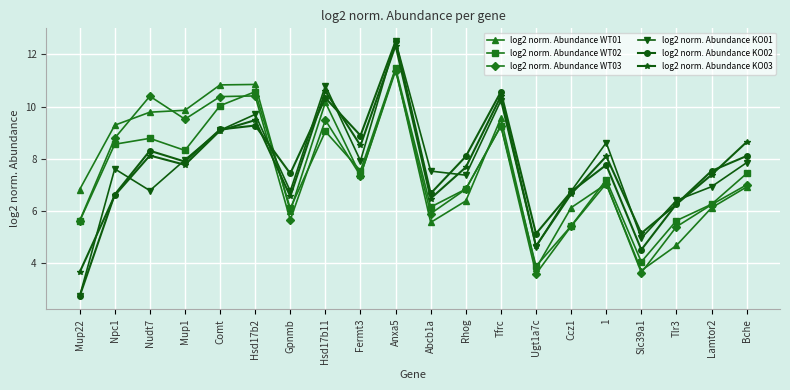

Which series ends up on top after the final intersection of log2 norm. Abundance WT01 and log2 norm. Abundance KO02?

log2 norm. Abundance KO02